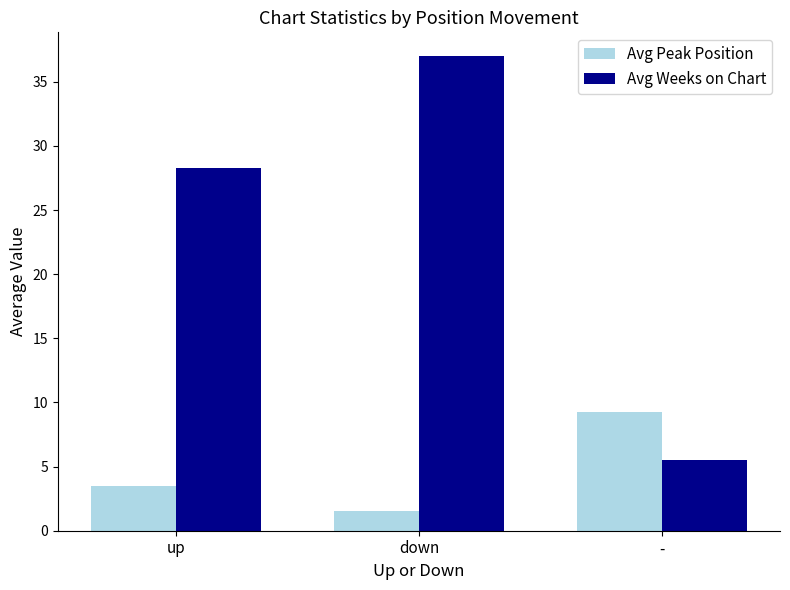

What position from the right is -?

1